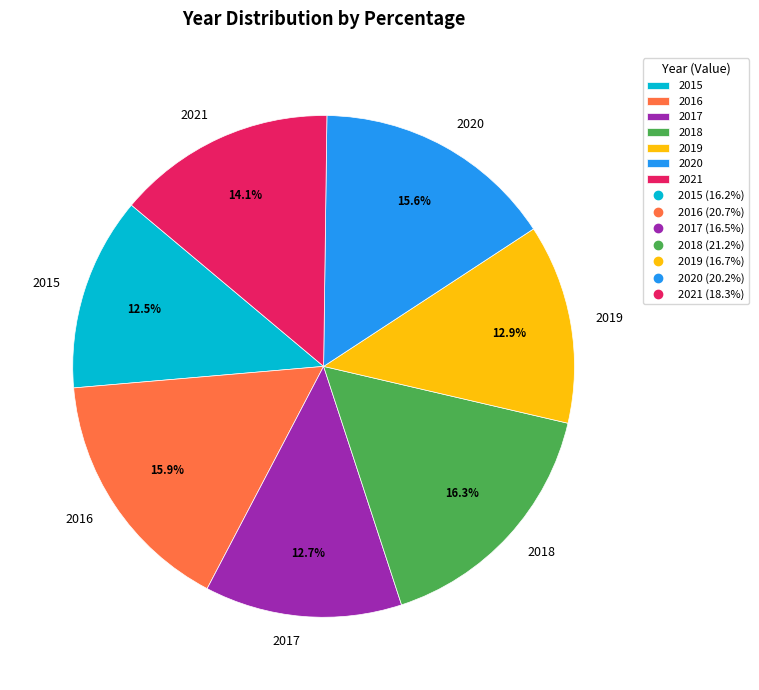

The 2021 slice represents 5% of the pie. True or false?

False